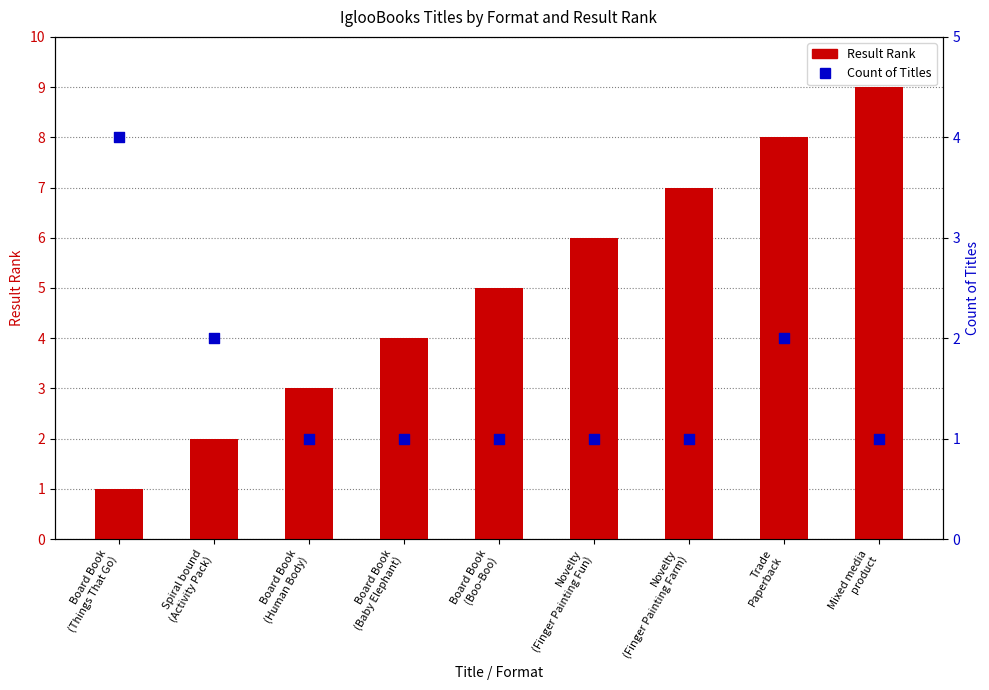

Which series contains the lowest Y value?

Result Rank